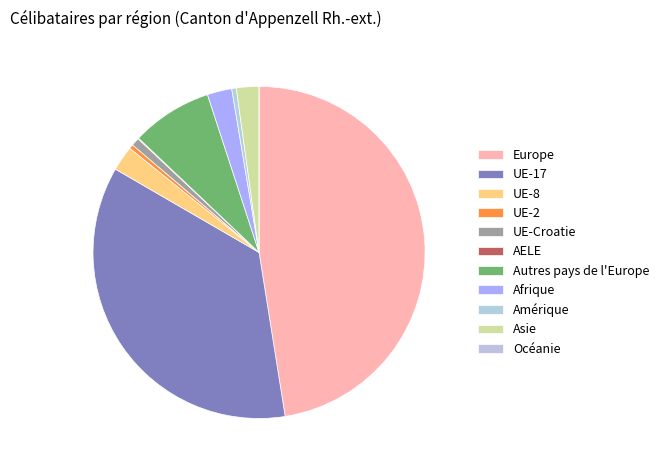

What is the smallest slice in the pie chart?

Océanie